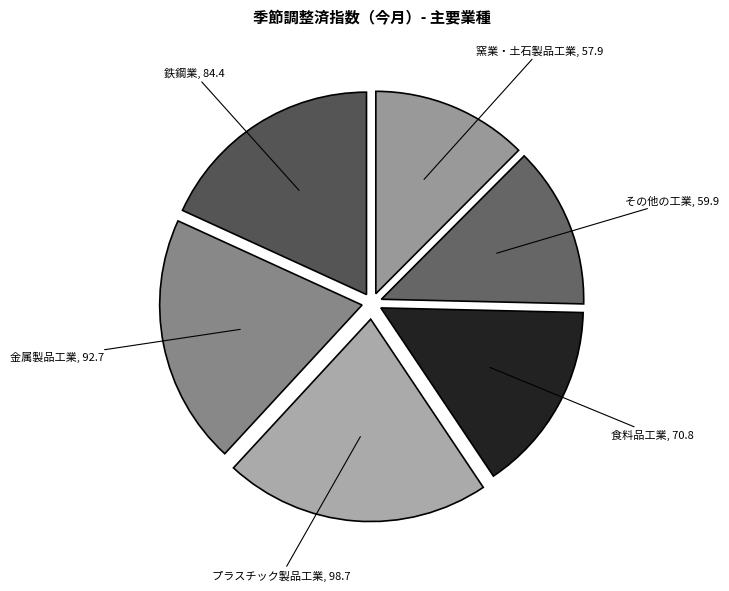

Is there any slice that represents more than half of the pie?

No